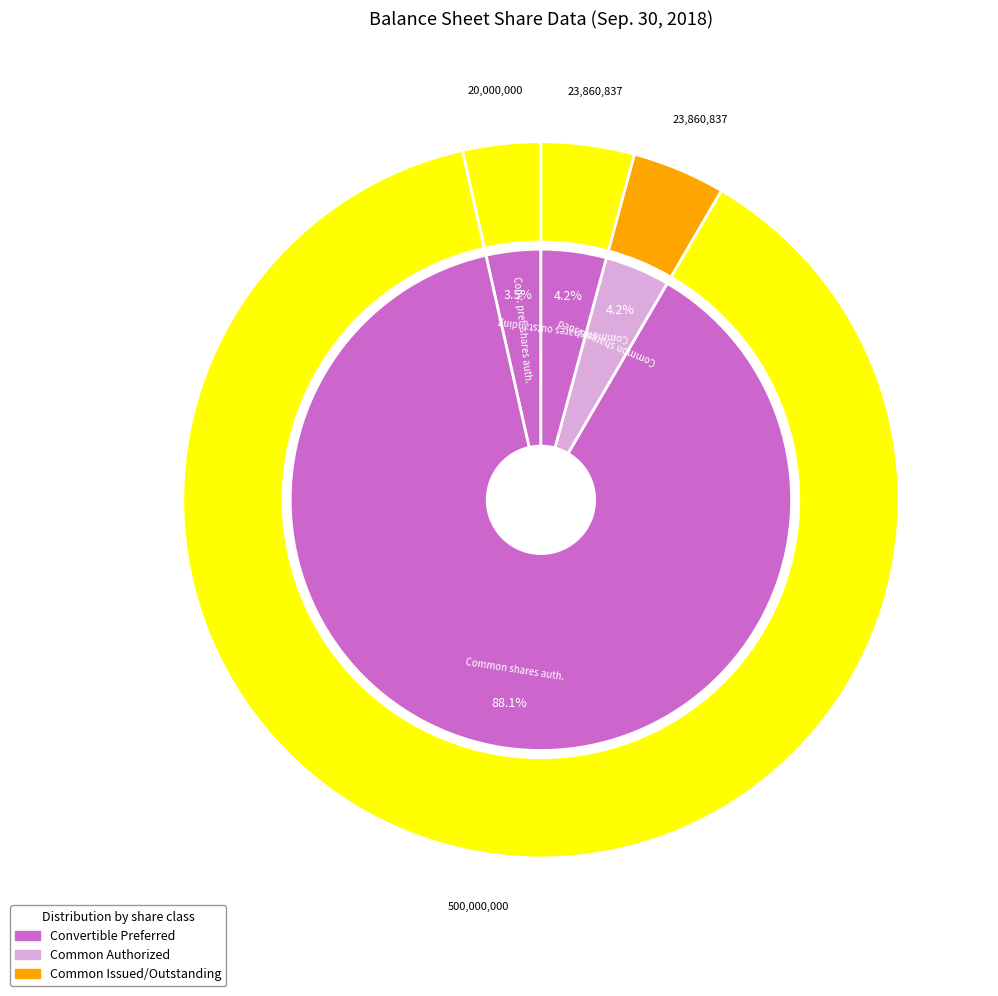

Rank the categories by value from highest to lowest.

Common stock, shares authorized, Common stock, shares issued, Common stock, shares outstanding, Convertible preferred stock, shares authorized